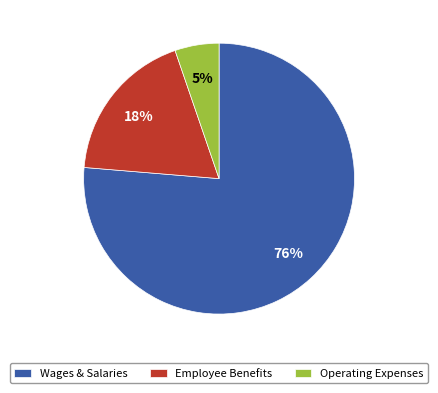

Count the number of slices in the pie.

3